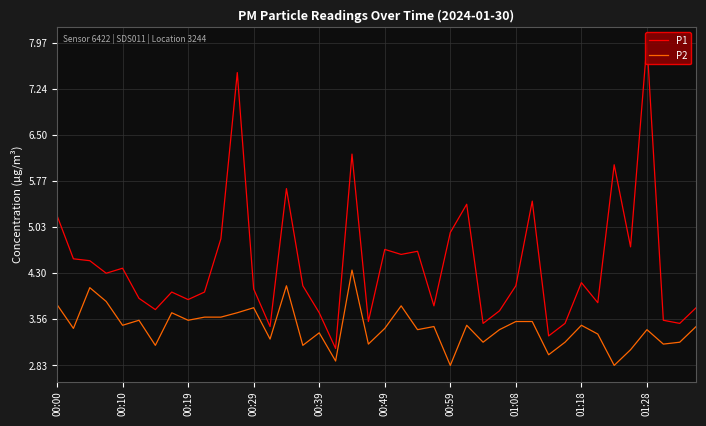

What is the minimum value for P2?

2.8